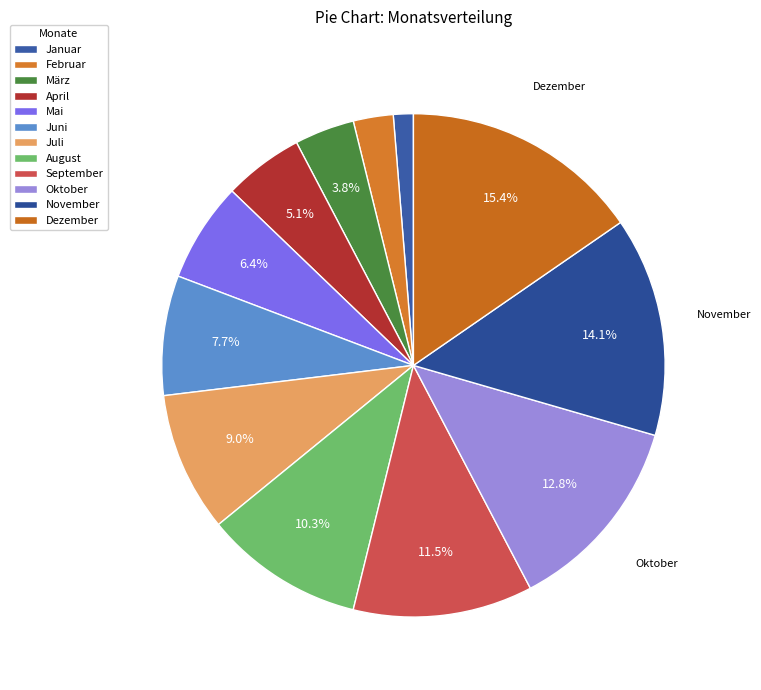

To the nearest percent, what portion does Juli represent?

9%